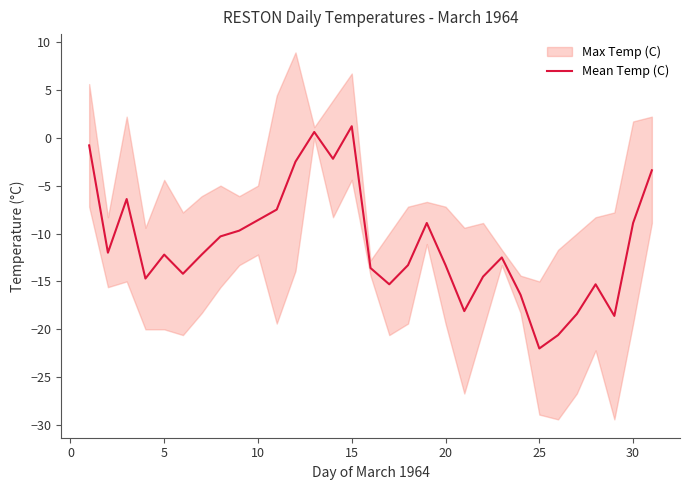

What is the maximum value for Mean Temp (C)?

1.2